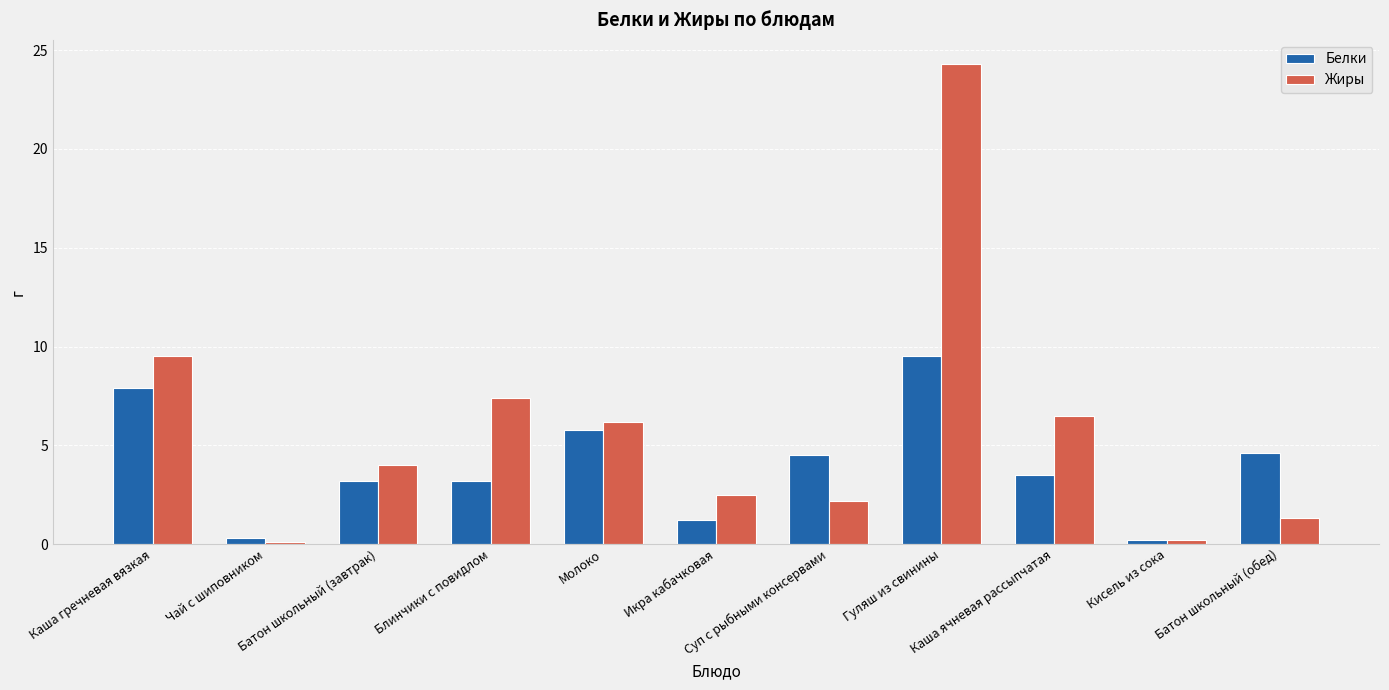

Which series has the widest spread of values?

Жиры